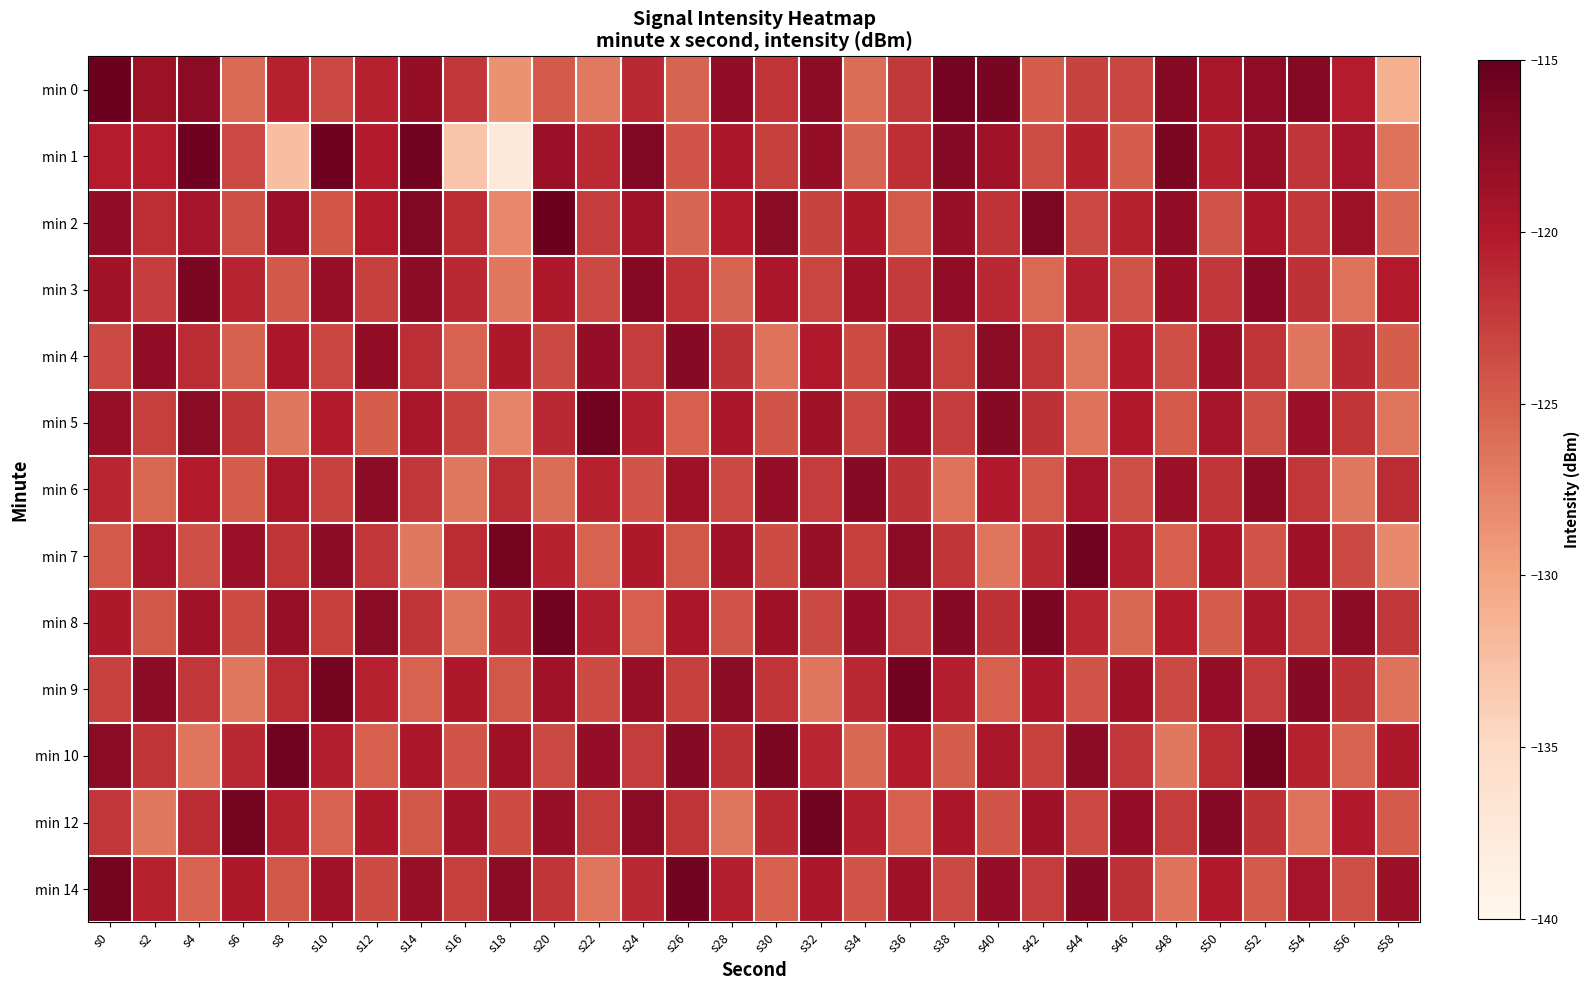

Rank the series at s56 from highest to lowest value.

min 8, min 2, min 1, min 12, min 0, min 4, min 9, min 5, min 7, min 14, min 10, min 3, min 6